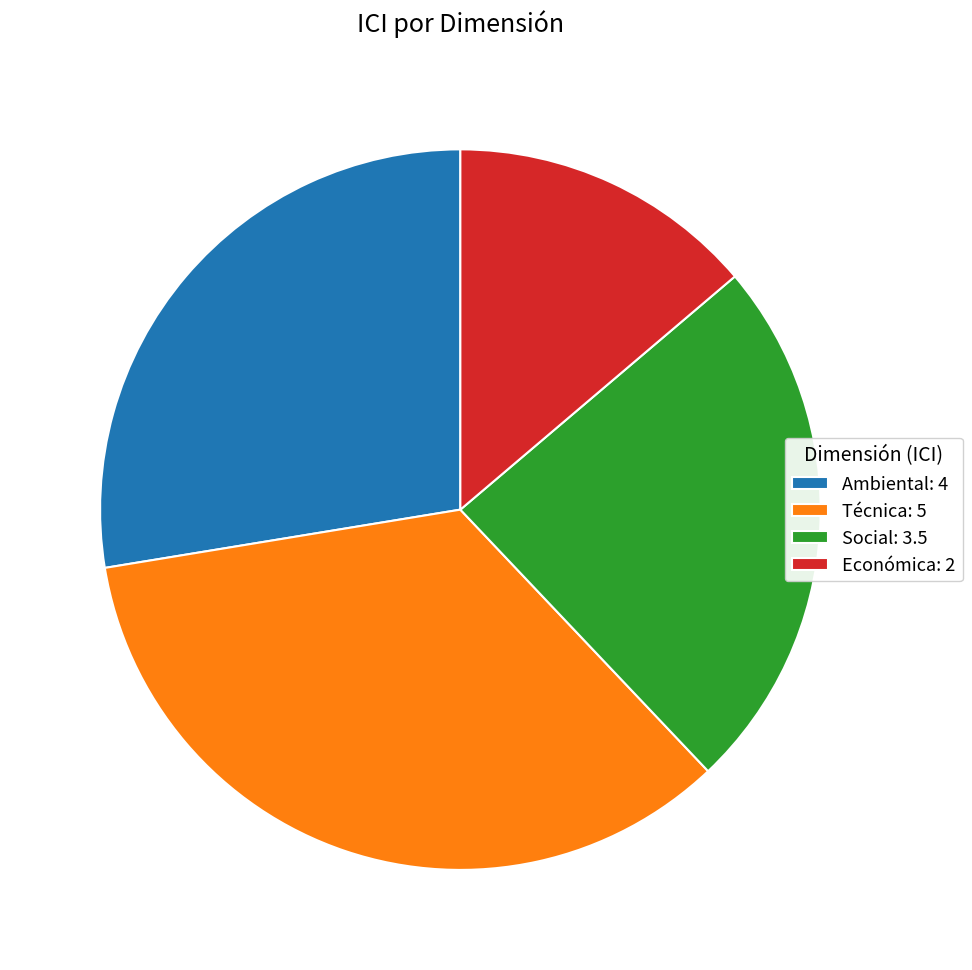

Does Económica account for over 50% of the chart?

No